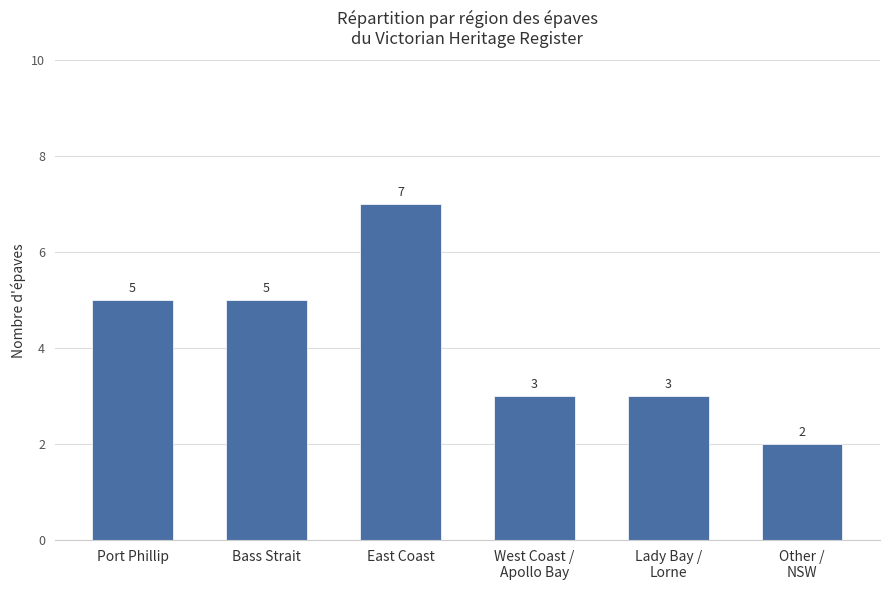

What is the approximate value at East Coast?

7